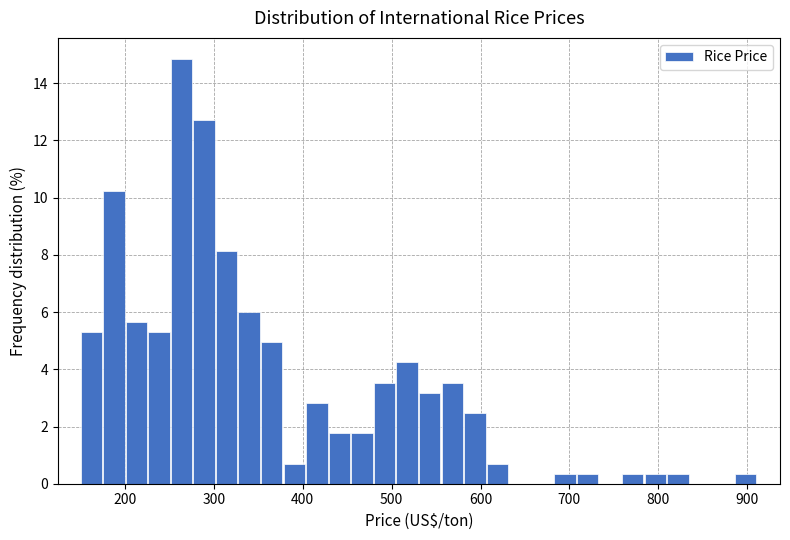

Read against the x-axis, roughly where is the centre of the tallest bar?

260